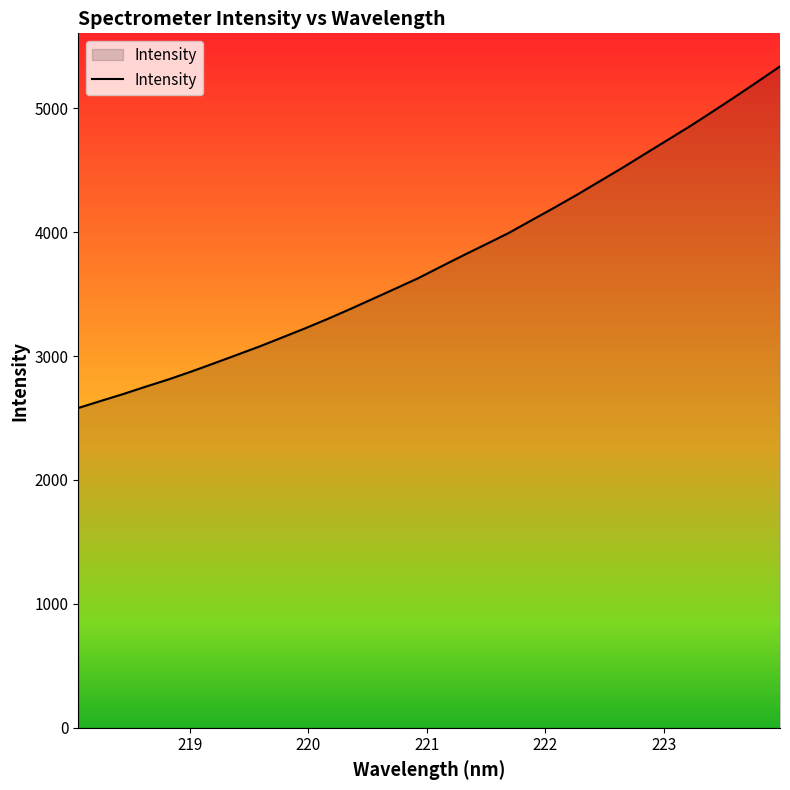

What is the greatest value displayed?

5337.3